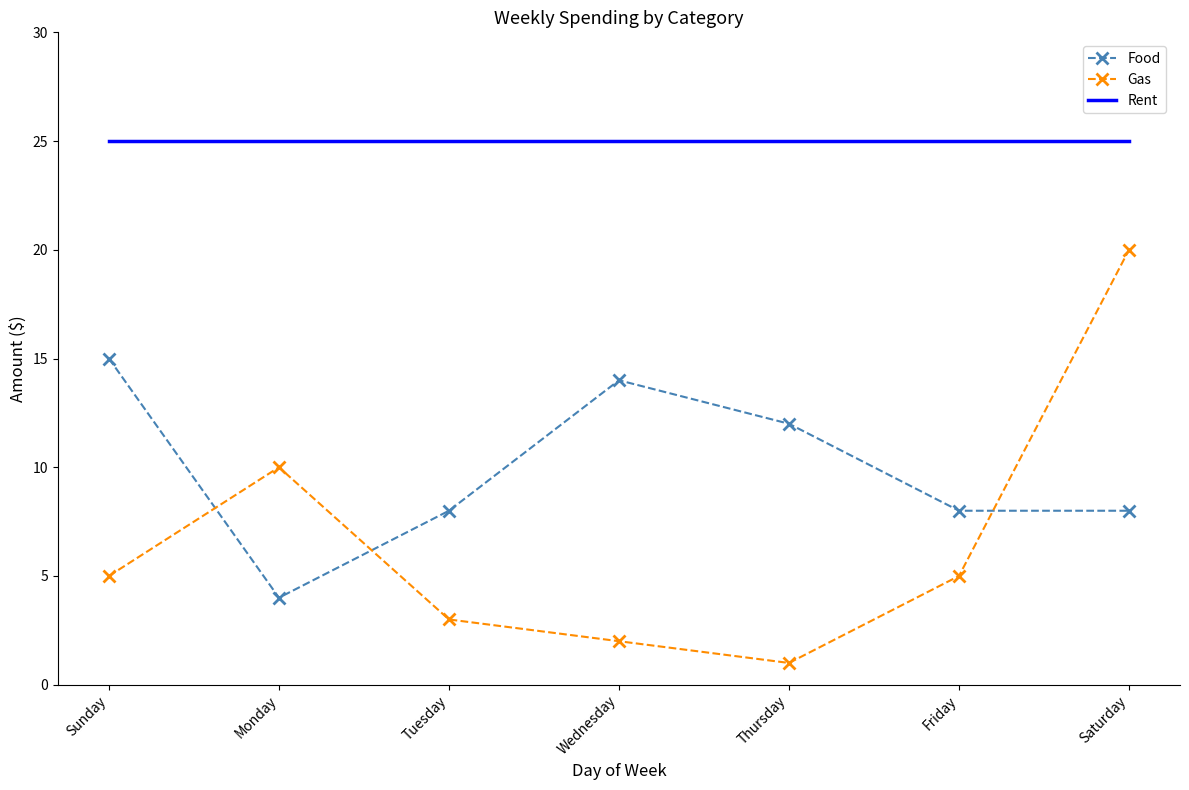

Rank the series by their maximum value, from lowest to highest.

Food, Gas, Rent